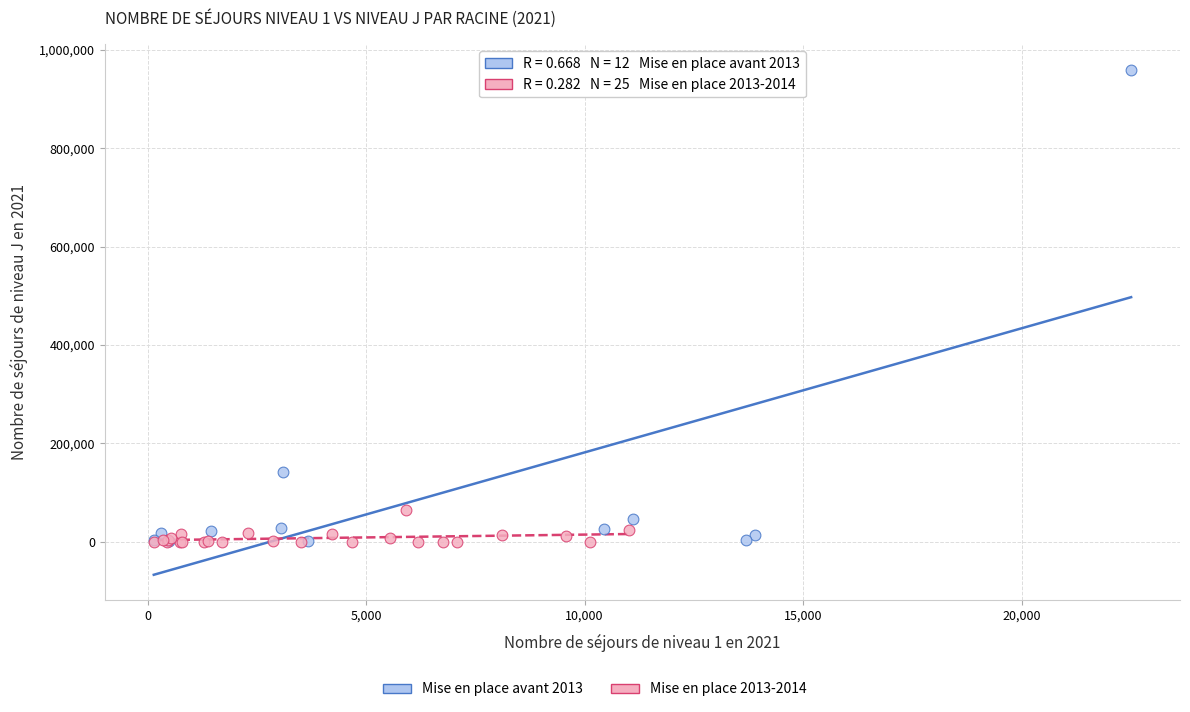

Which series contains the highest Y value?

Mise en place avant 2013